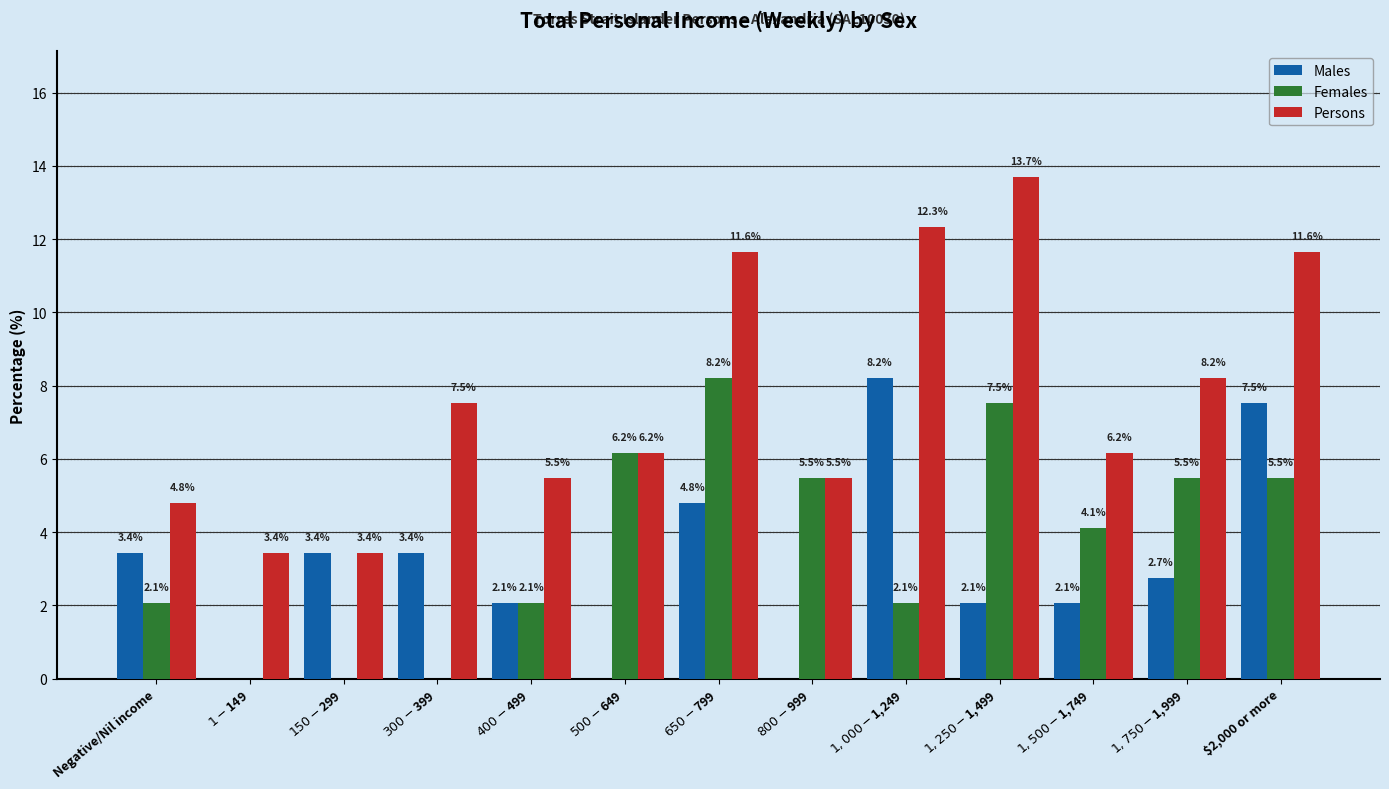

Reading right to left, what are all the values shown in this chart?

Males: 7.5	2.7	2.1	2.1	8.2	0.0	4.8	0.0	2.1	3.4	3.4	0.0	3.4
Females: 5.5	5.5	4.1	7.5	2.1	5.5	8.2	6.2	2.1	0.0	0.0	0.0	2.1
Persons: 11.6	8.2	6.2	13.7	12.3	5.5	11.6	6.2	5.5	7.5	3.4	3.4	4.8